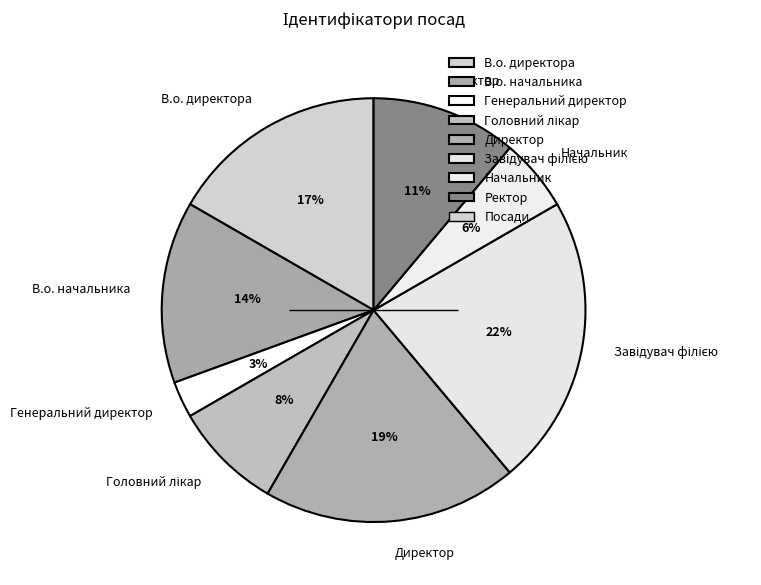

To the nearest percent, what is the average slice percentage?

12%